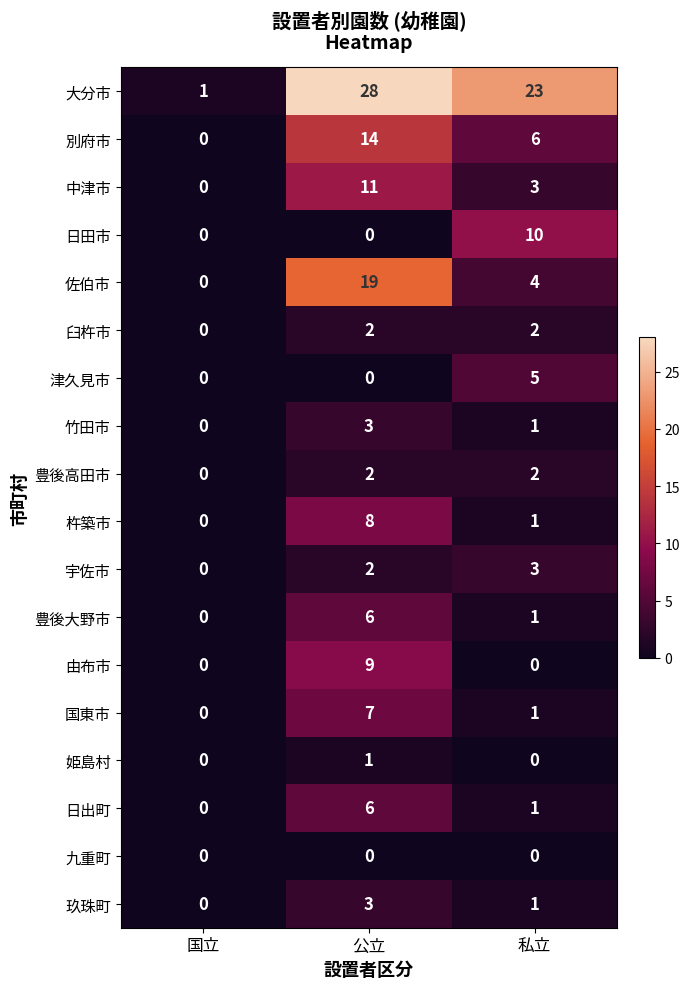

What is the sum of the 豊後高田市 values at 公立 and 私立?

4